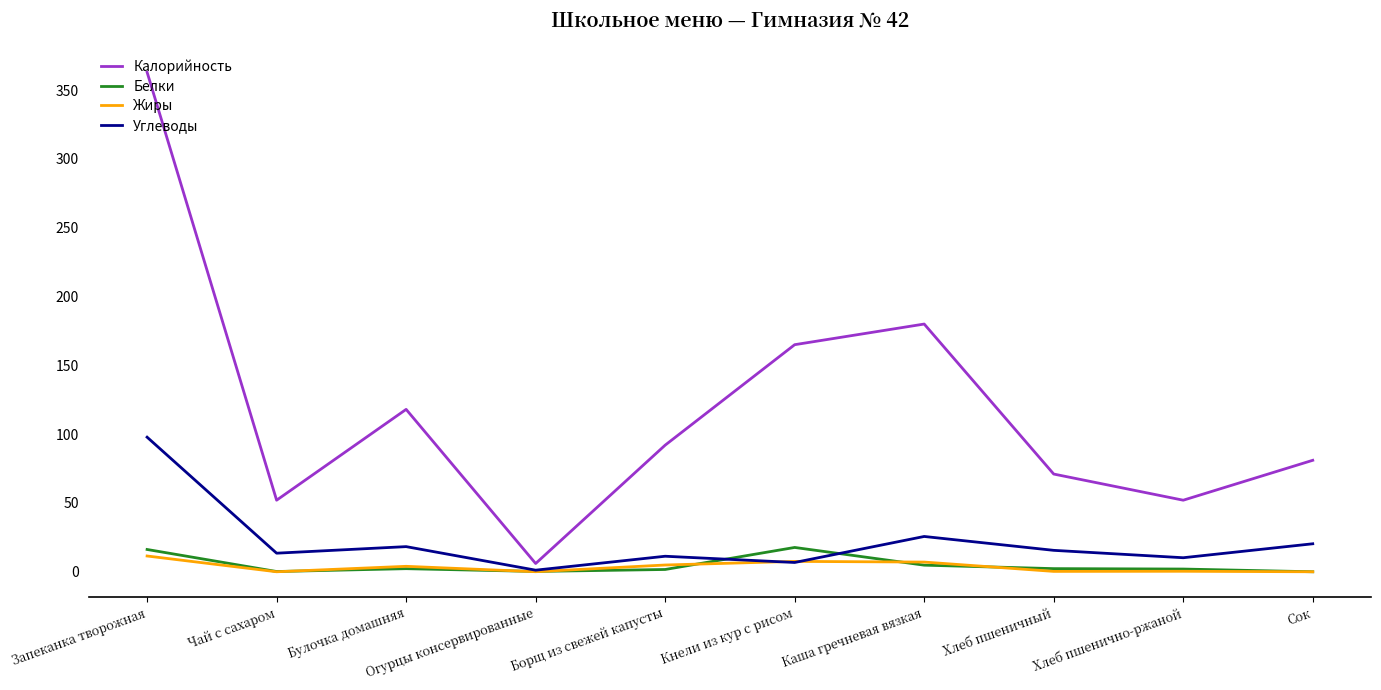

What is the total value across all series at Кнели из кур с рисом?

197.0